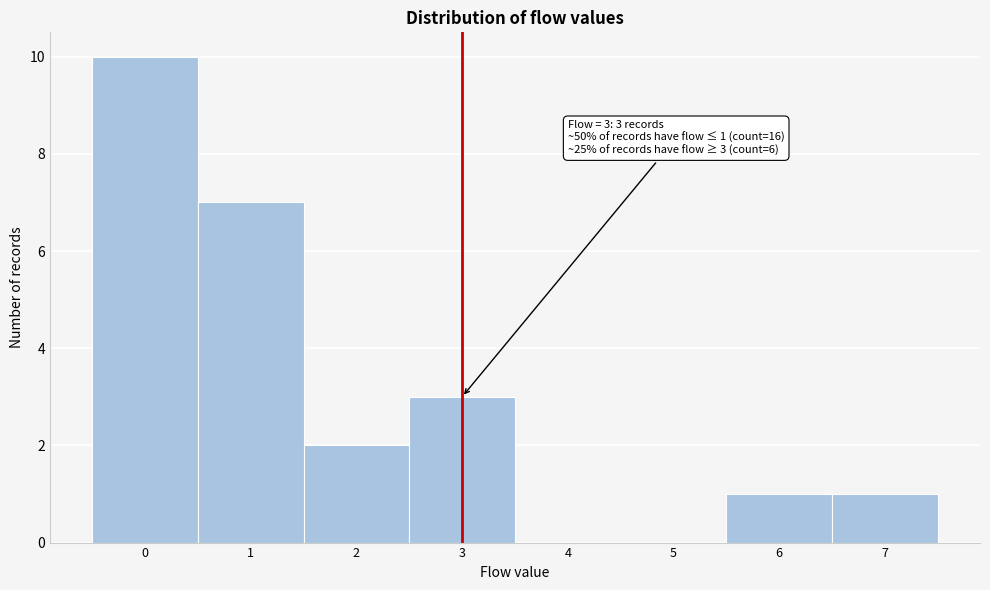

Reading right to left, list all the values displayed in this chart.

7=1	6=1	5=0	4=0	3=3	2=2	1=7	0=10